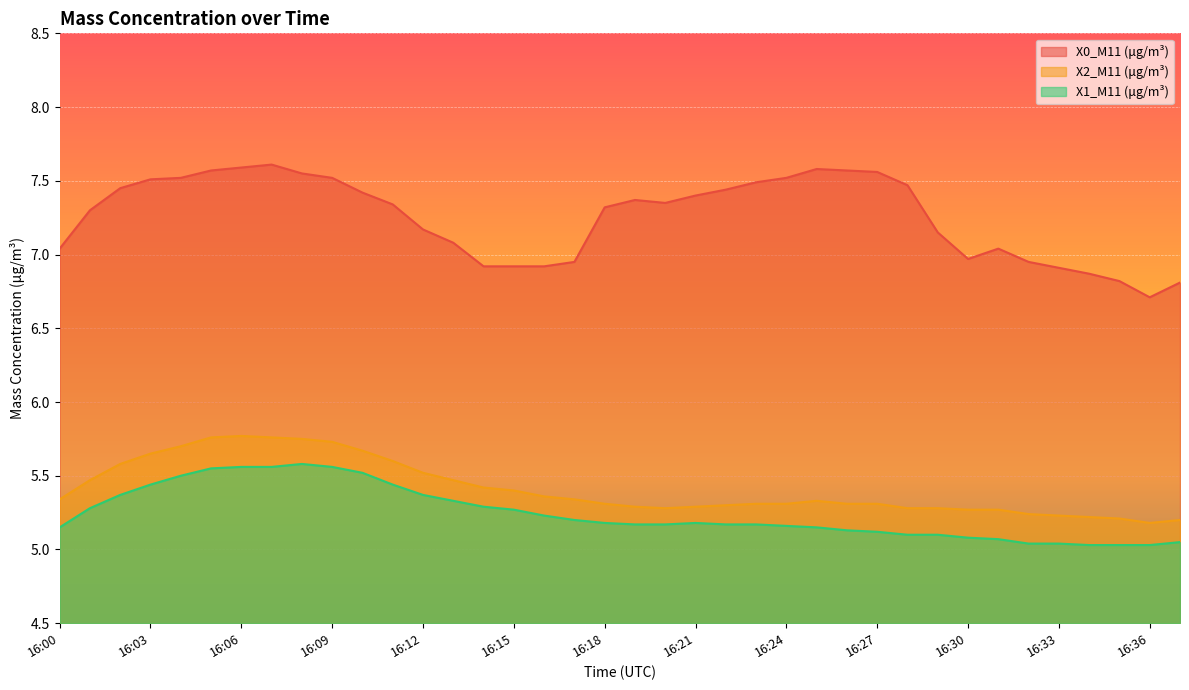

What are all the series names shown in the legend?

X0_M11 (μg/m³), X2_M11 (μg/m³), X1_M11 (μg/m³)